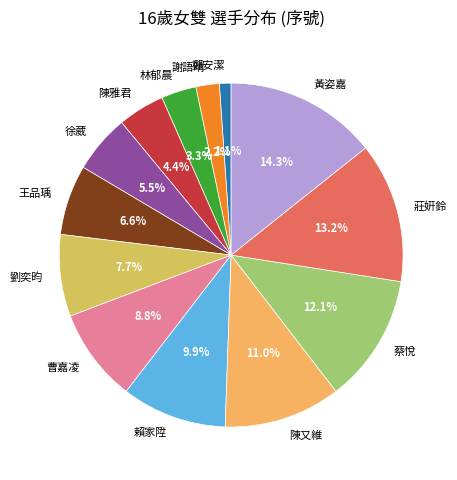

Approximately how many times larger is the value at 陳雅君 compared to 曹嘉凌?

0.5